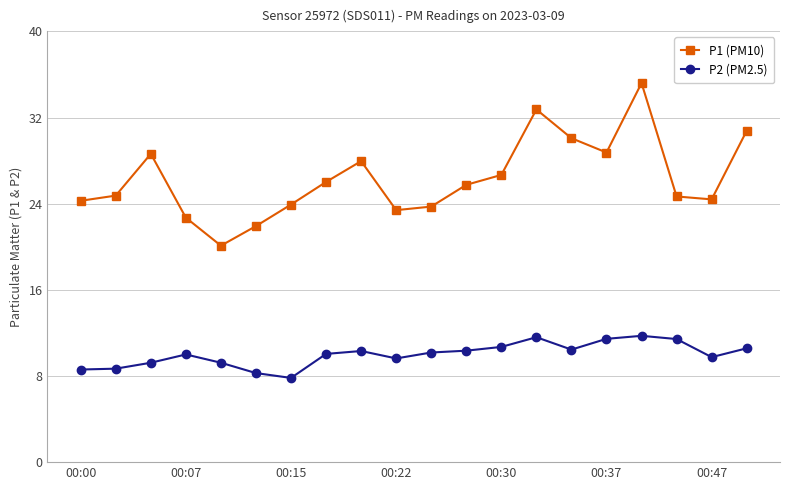

What is the average value of the P2 (PM2.5) series?

10.0